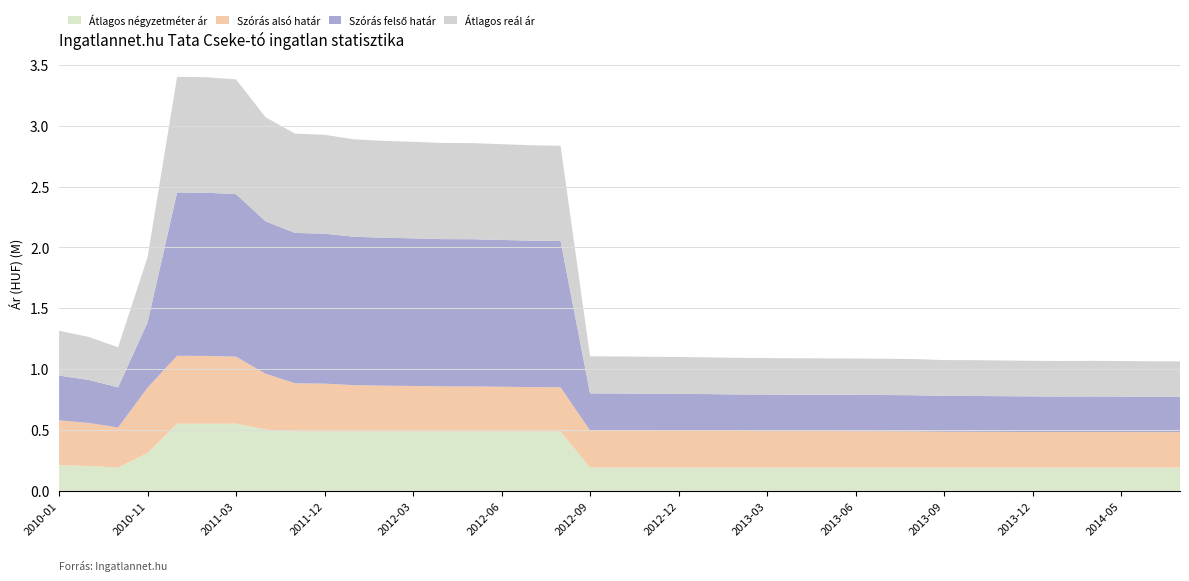

Reading left to right, list all the values displayed in this chart.

Átlagos négyzetméter ár: 2010-01=210223	2010-09=203630	2010-10=190445	2010-11=310670	2011-01=551121	2011-02=551121	2011-03=551121	2011-05=502937	2011-11=487013	2011-12=487013	2012-01=487013	2012-02=487013	2012-03=487013	2012-04=487013	2012-05=487013	2012-06=487013	2012-07=487013	2012-08=487013	2012-09=190445	2012-10=190445	2012-11=190445	2012-12=190445	2013-01=190445	2013-02=190445	2013-03=190445	2013-04=190445	2013-05=190445	2013-06=190445	2013-07=190445	2013-08=190445	2013-09=190445	2013-10=190445	2013-11=190445	2013-12=190445	2014-01=190445	2014-04=190445	2014-05=190445	2014-06=190445	2014-07=190445
Szórás alsó határ: 2010-01=368193	2010-09=353587	2010-10=329562	2010-11=536540	2011-01=557846	2011-02=556769	2011-03=550889	2011-05=458567	2011-11=396396	2011-12=393258	2012-01=380729	2012-02=376638	2012-03=374075	2012-04=370895	2012-05=370473	2012-06=367532	2012-07=364612	2012-08=363160	2012-09=304812	2012-10=304411	2012-11=303533	2012-12=302897	2013-01=301948	2013-02=300536	2013-03=299990	2013-04=299447	2013-05=299137	2013-06=298674	2013-07=298135	2013-08=297292	2013-09=294492	2013-10=294267	2013-11=293371	2013-12=292481	2014-01=291964	2014-04=292333	2014-05=291817	2014-06=291303	2014-07=290863
Szórás felső határ: 2010-01=368193	2010-09=353587	2010-10=329562	2010-11=536540	2011-01=1341988	2011-02=1340911	2011-03=1335031	2011-05=1252349	2011-11=1235218	2011-12=1232080	2012-01=1219551	2012-02=1215460	2012-03=1212897	2012-04=1209717	2012-05=1209295	2012-06=1206354	2012-07=1203434	2012-08=1201982	2012-09=304812	2012-10=304411	2012-11=303533	2012-12=302897	2013-01=301948	2013-02=300536	2013-03=299990	2013-04=299447	2013-05=299137	2013-06=298674	2013-07=298135	2013-08=297292	2013-09=294492	2013-10=294267	2013-11=293371	2013-12=292481	2014-01=291964	2014-04=292333	2014-05=291817	2014-06=291303	2014-07=290863
Átlagos reál ár: 2010-01=368193	2010-09=353587	2010-10=329562	2010-11=536540	2011-01=949917	2011-02=948840	2011-03=942960	2011-05=855458	2011-11=815807	2011-12=812669	2012-01=800140	2012-02=796049	2012-03=793486	2012-04=790306	2012-05=789884	2012-06=786943	2012-07=784023	2012-08=782571	2012-09=304812	2012-10=304411	2012-11=303533	2012-12=302897	2013-01=301948	2013-02=300536	2013-03=299990	2013-04=299447	2013-05=299137	2013-06=298674	2013-07=298135	2013-08=297292	2013-09=294492	2013-10=294267	2013-11=293371	2013-12=292481	2014-01=291964	2014-04=292333	2014-05=291817	2014-06=291303	2014-07=290863